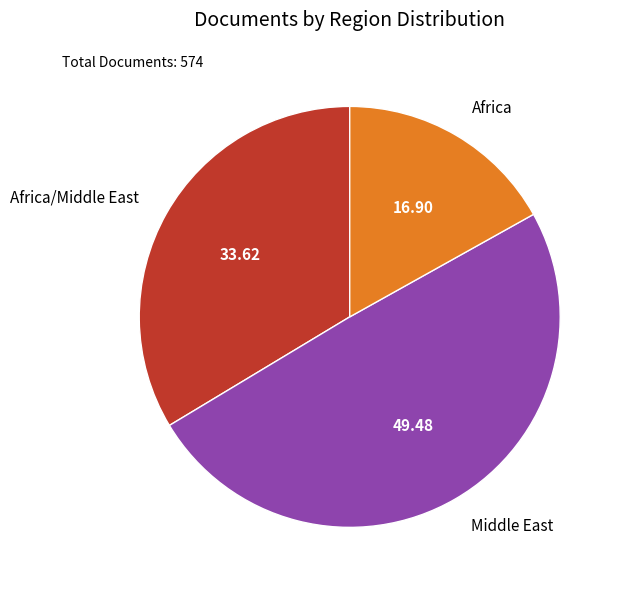

Which slice is the smallest?

Africa